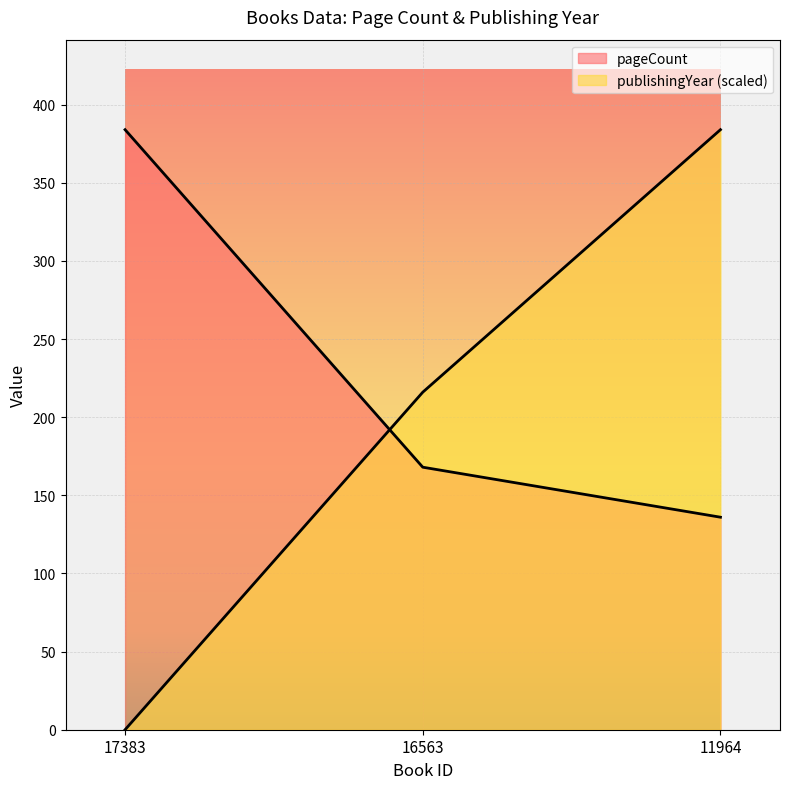

What is the total value across all series at 11964?

520